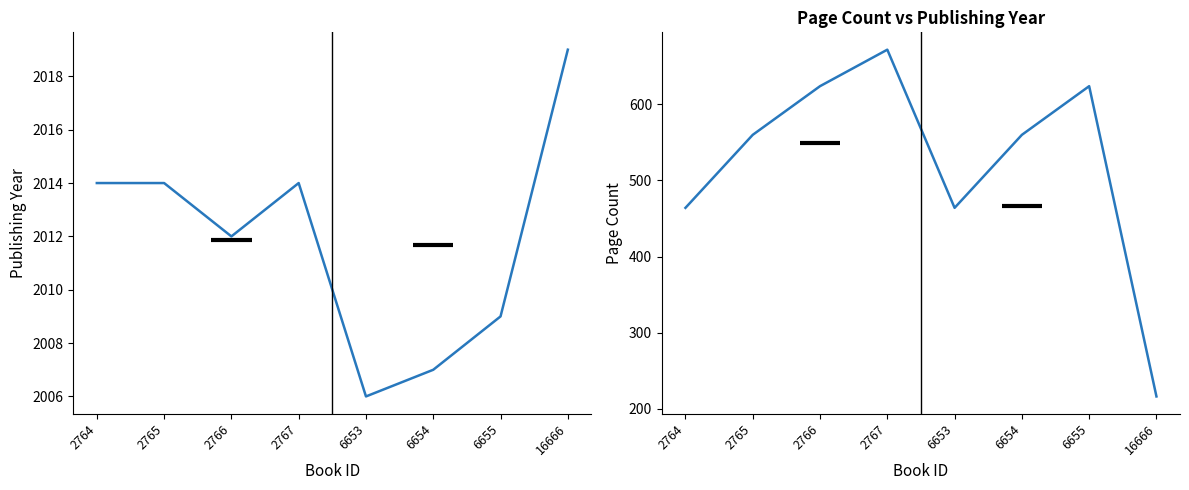

What is the sum of all pageCount values?

4184